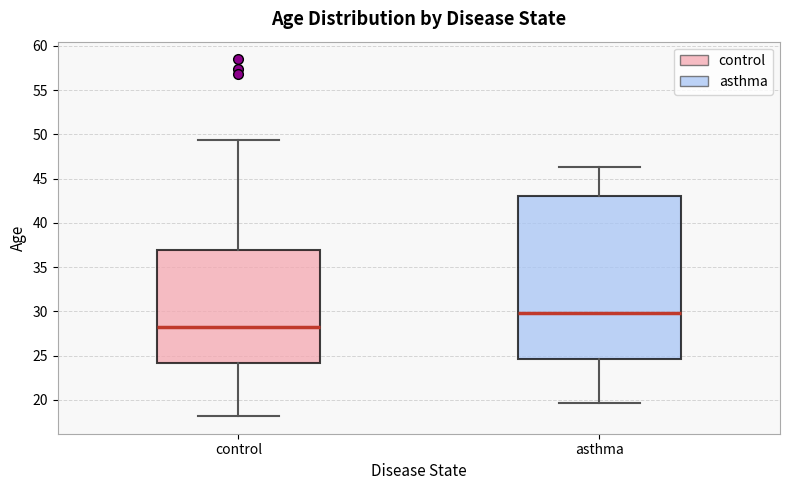

Reading left to right, transcribe this box plot: for each box, give where its median line is, the range the box spans, and where its two whiskers end, as read against the y-axis. The values are not printed on the chart, so give them approximately, as read against the axis.

control: median 28.0, box 24.0 to 37.0, whiskers 18.0 to 49.5
asthma: median 30.0, box 24.5 to 43.0, whiskers 19.5 to 46.5